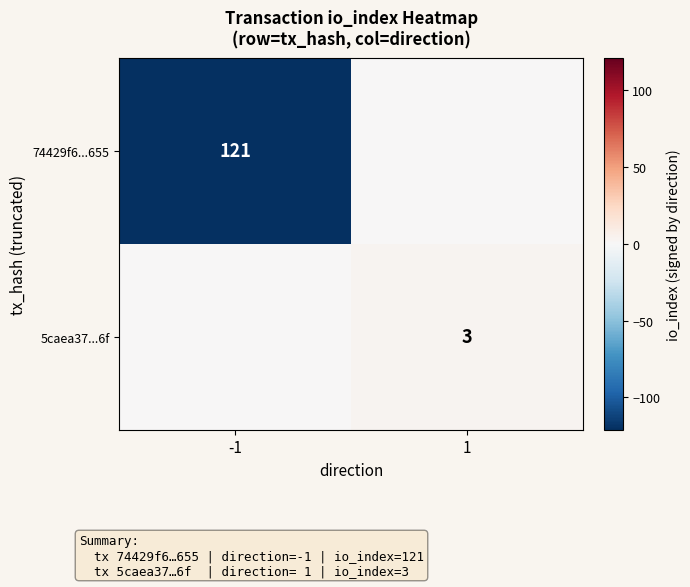

Is it true that 5caea37...6f equals 3 at 1?

True